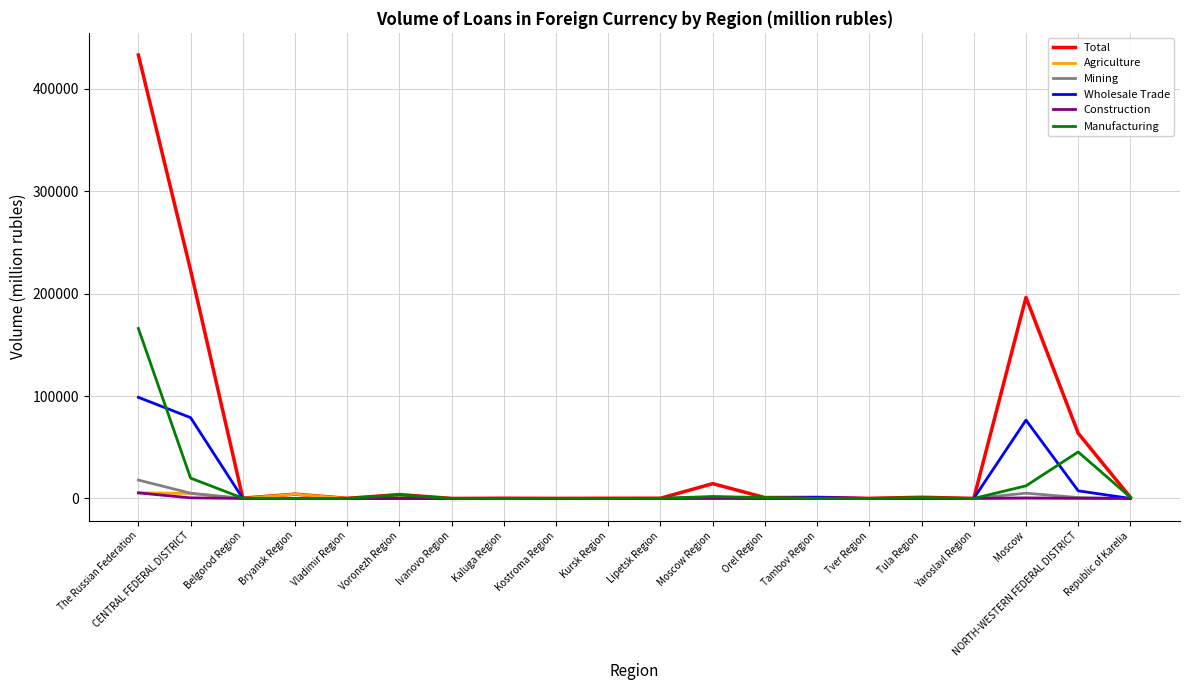

What is the total value across all series at Voronezh Region?

7598